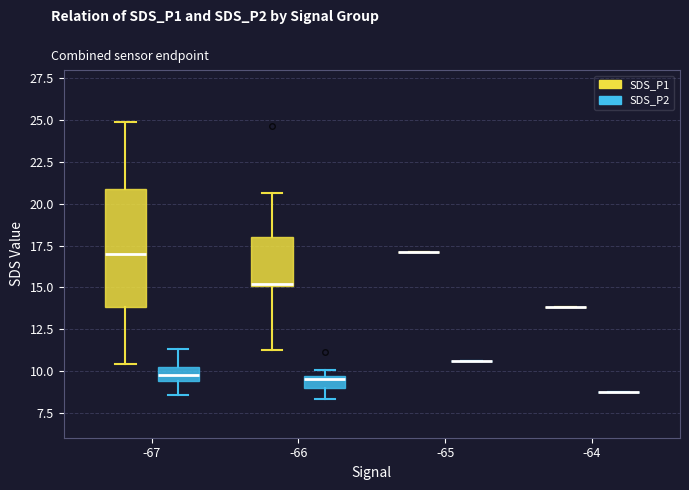

Which box is the tallest, from its lower edge to its upper edge?

-67 (SDS_P1)